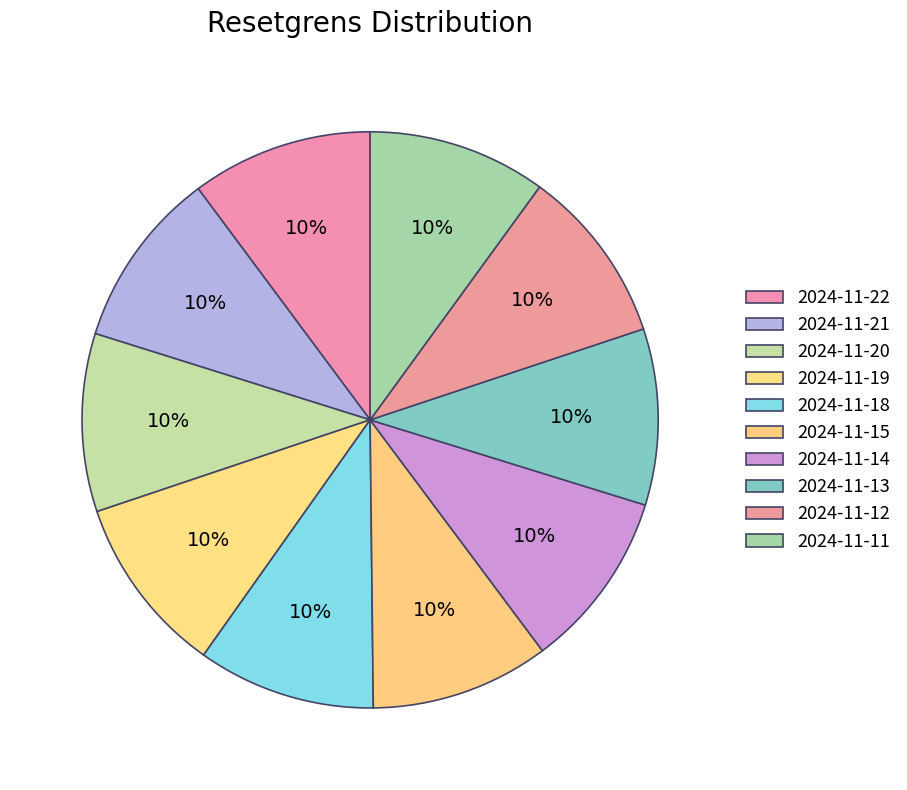

Which slice is the largest?

2024-11-22